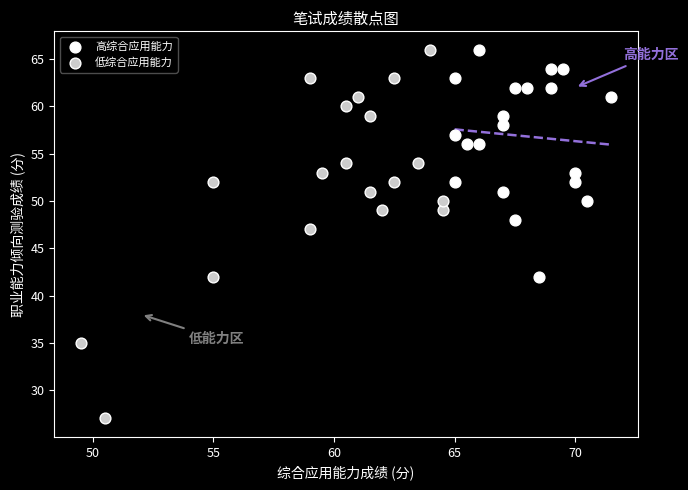

Which series reaches the minimum Y coordinate?

低综合应用能力